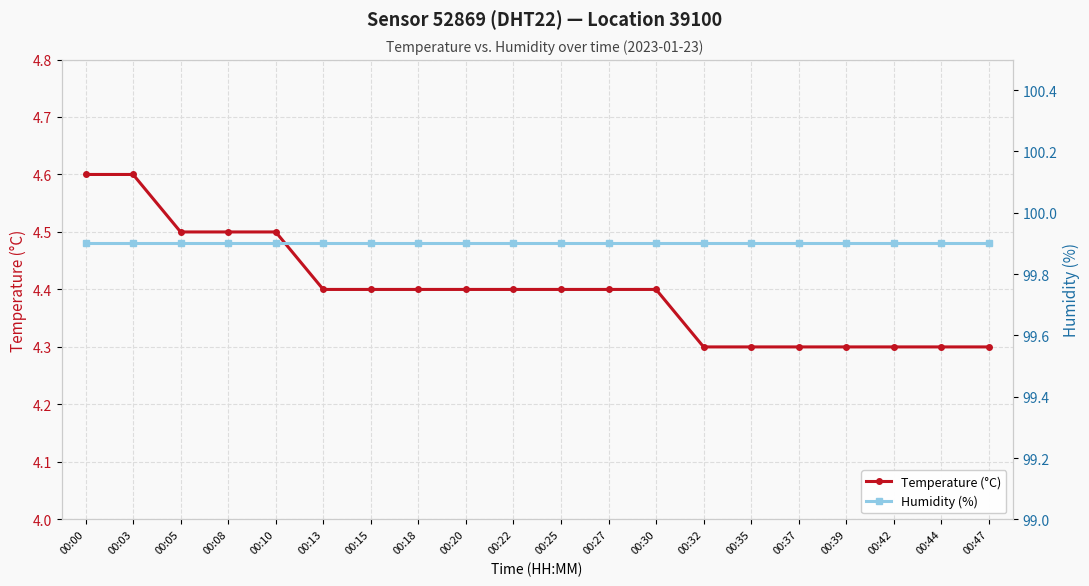

What is the lowest value of the Temperature (°C) series?

4.3